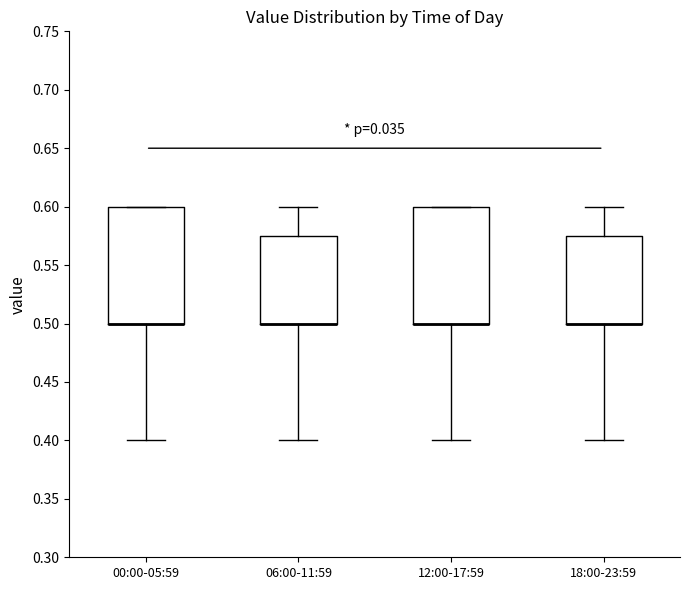

Where does the lower whisker of the box for 18:00-23:59 end on the y-axis? The values are not printed on the chart, so give them approximately, as read against the axis.

0.400